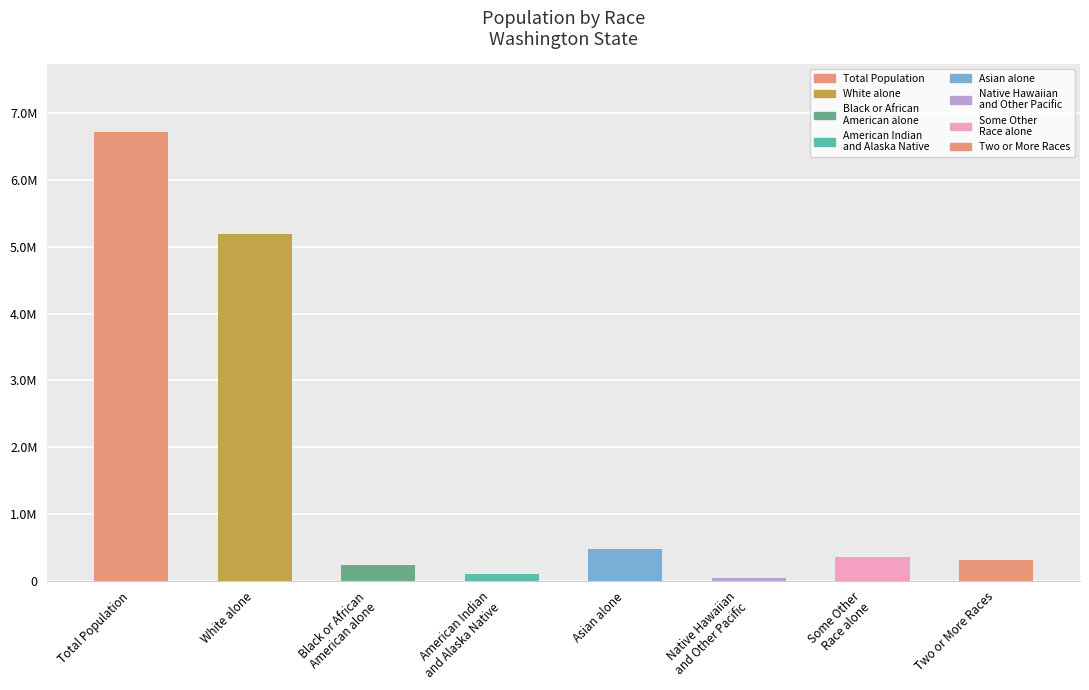

What is the approximate value at Some Other
Race alone?

349799